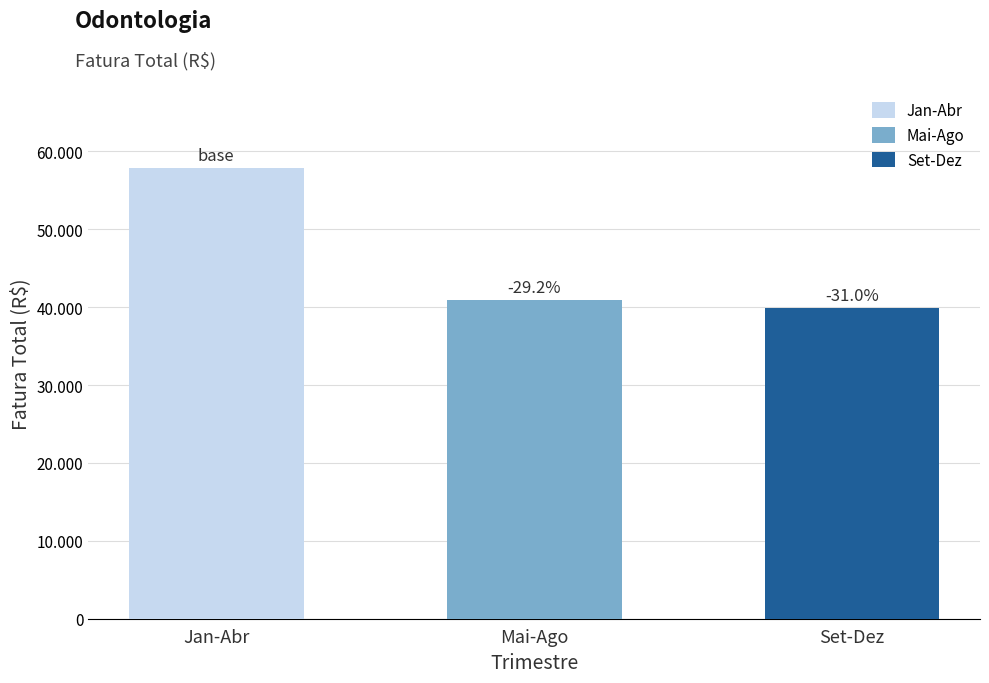

At Janeiro, list the series in order from smallest to largest.

Set-Dez (R$), Mai-Ago (R$), Jan-Abr (R$)